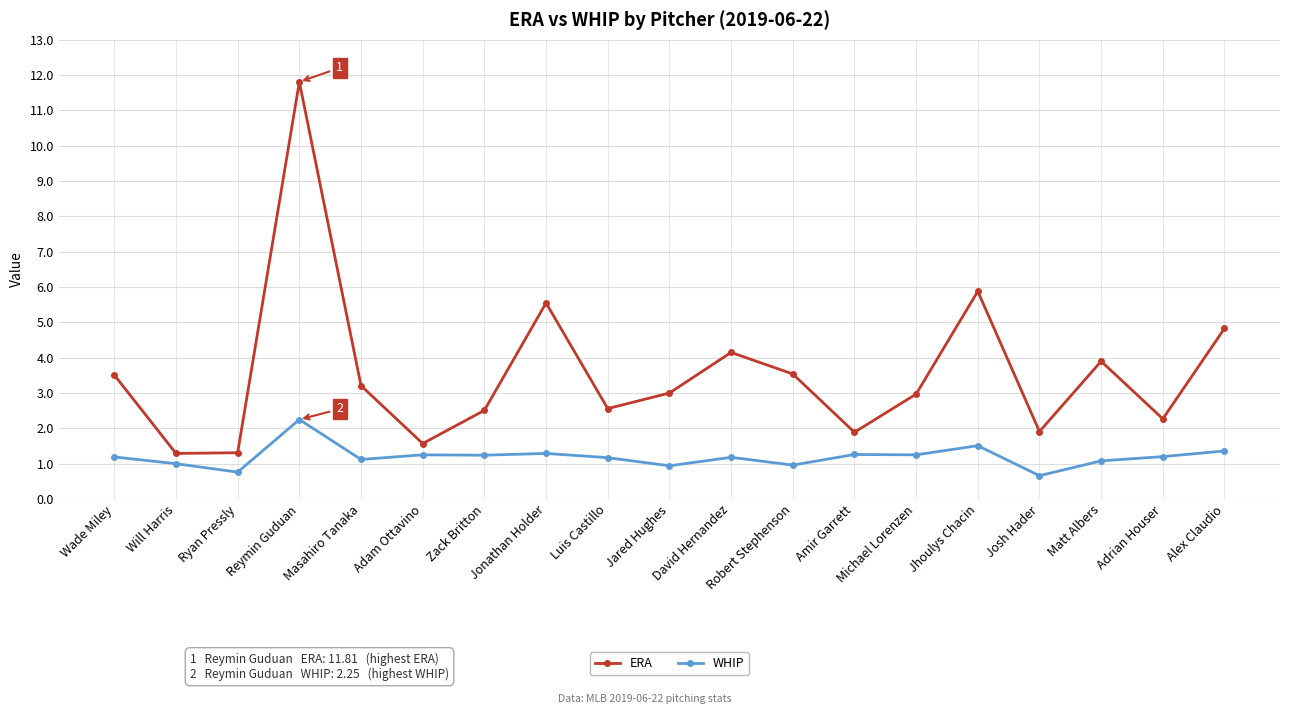

The ERA series shows 3.5 at Wade Miley. True or false?

True